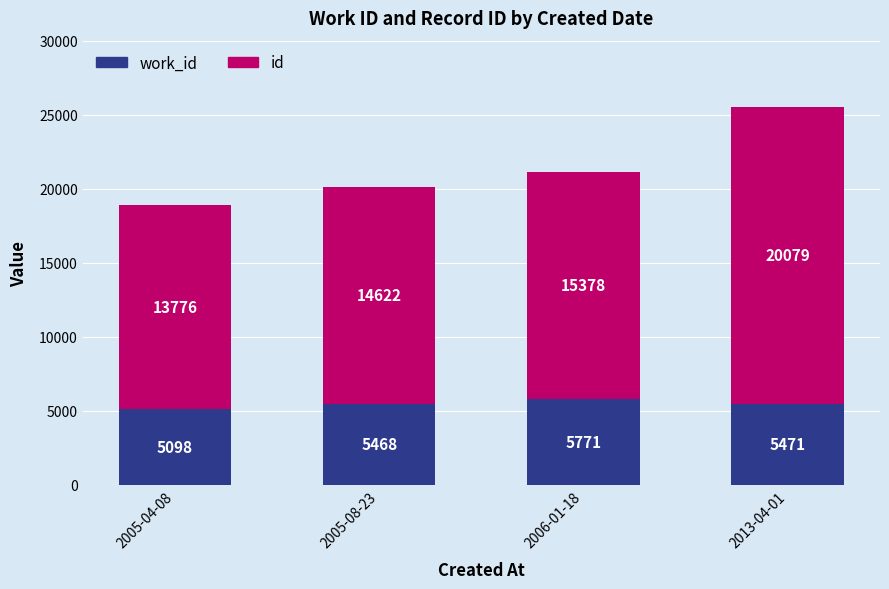

At which category is the sum across all series the highest?

2013-04-01